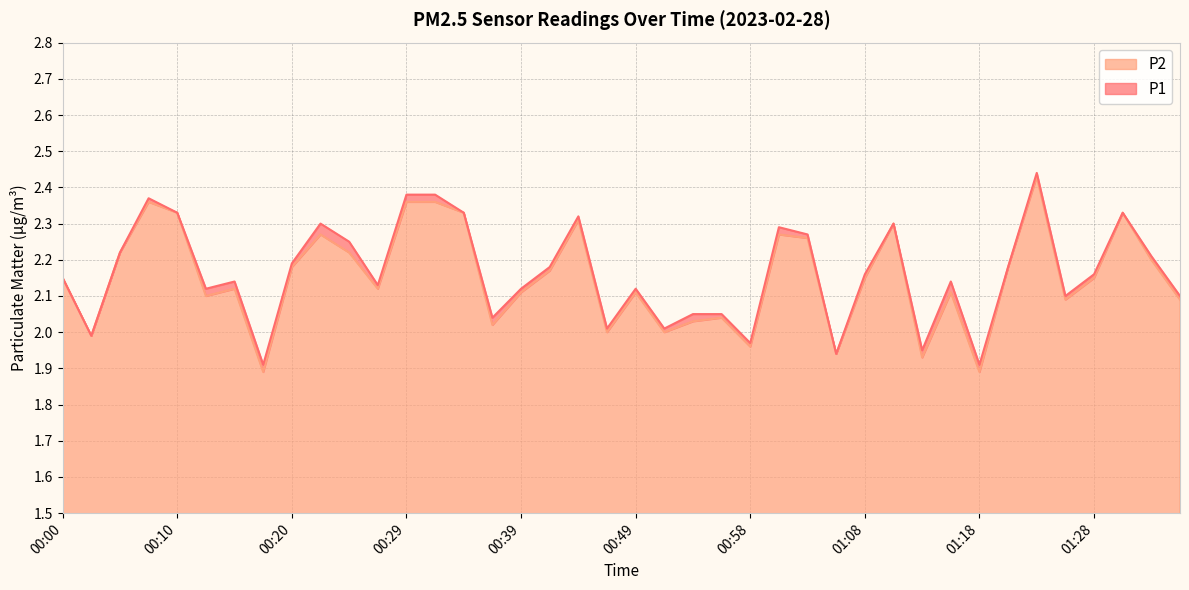

True or false: P2 and P1 cross at least once.

False